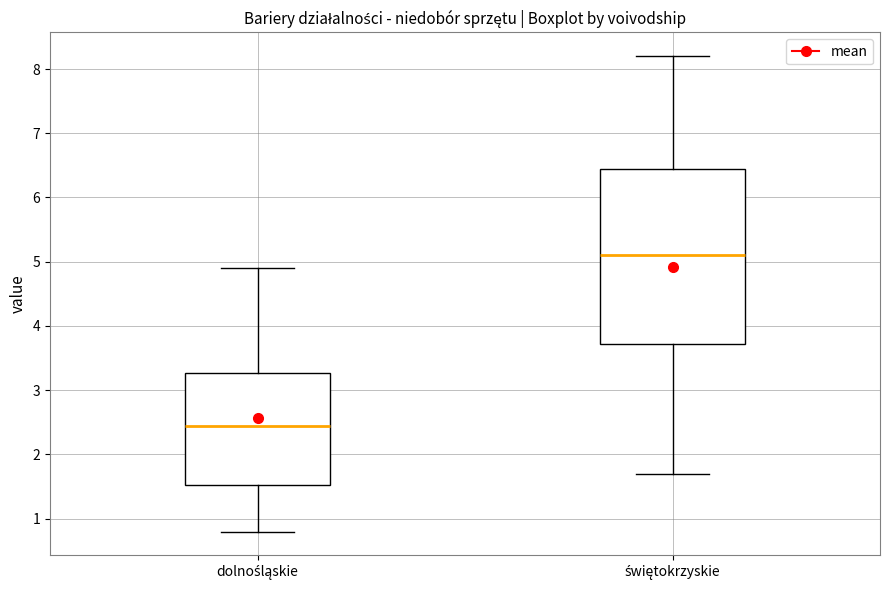

Comparing the boxes themselves (not the whiskers), which one is the tallest?

świętokrzyskie